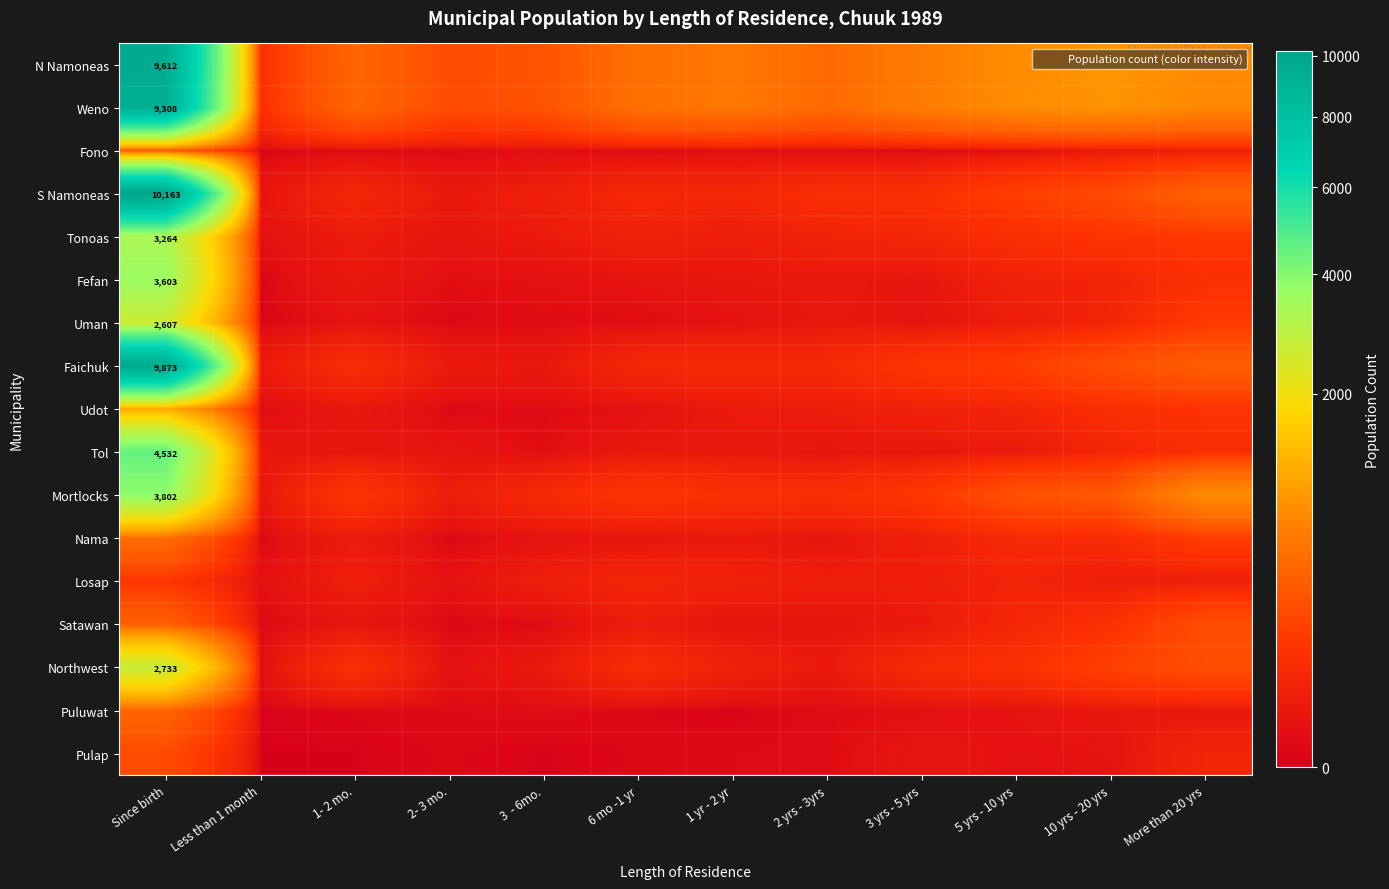

How many data points does each series have?

12